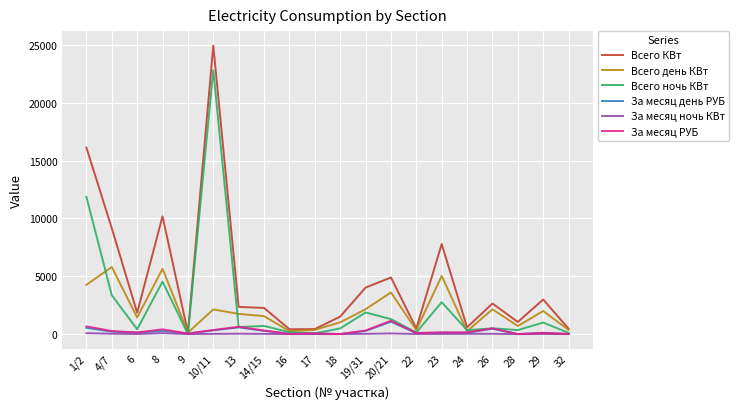

Between 10/11 and 16, which series saw the biggest shift?

Всего КВт